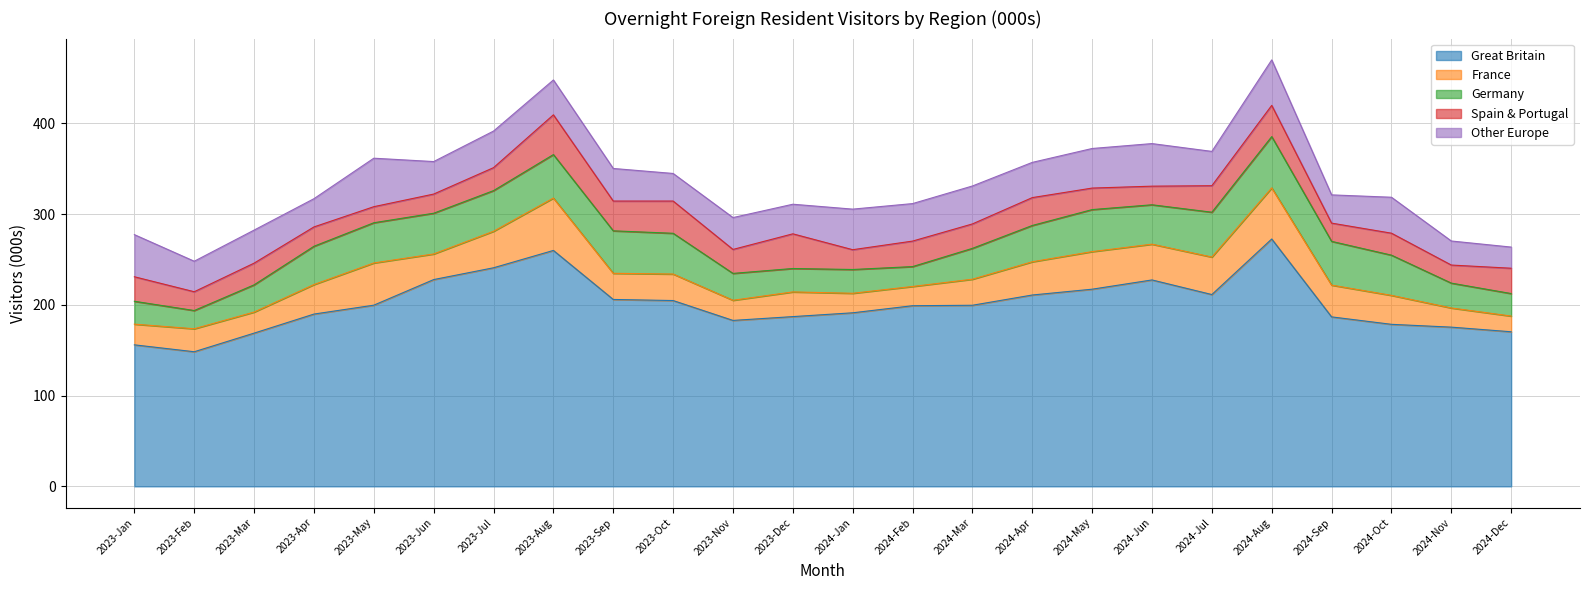

Is the value of France at 2023-May greater than the value of Great Britain at 2023-Jul?

No